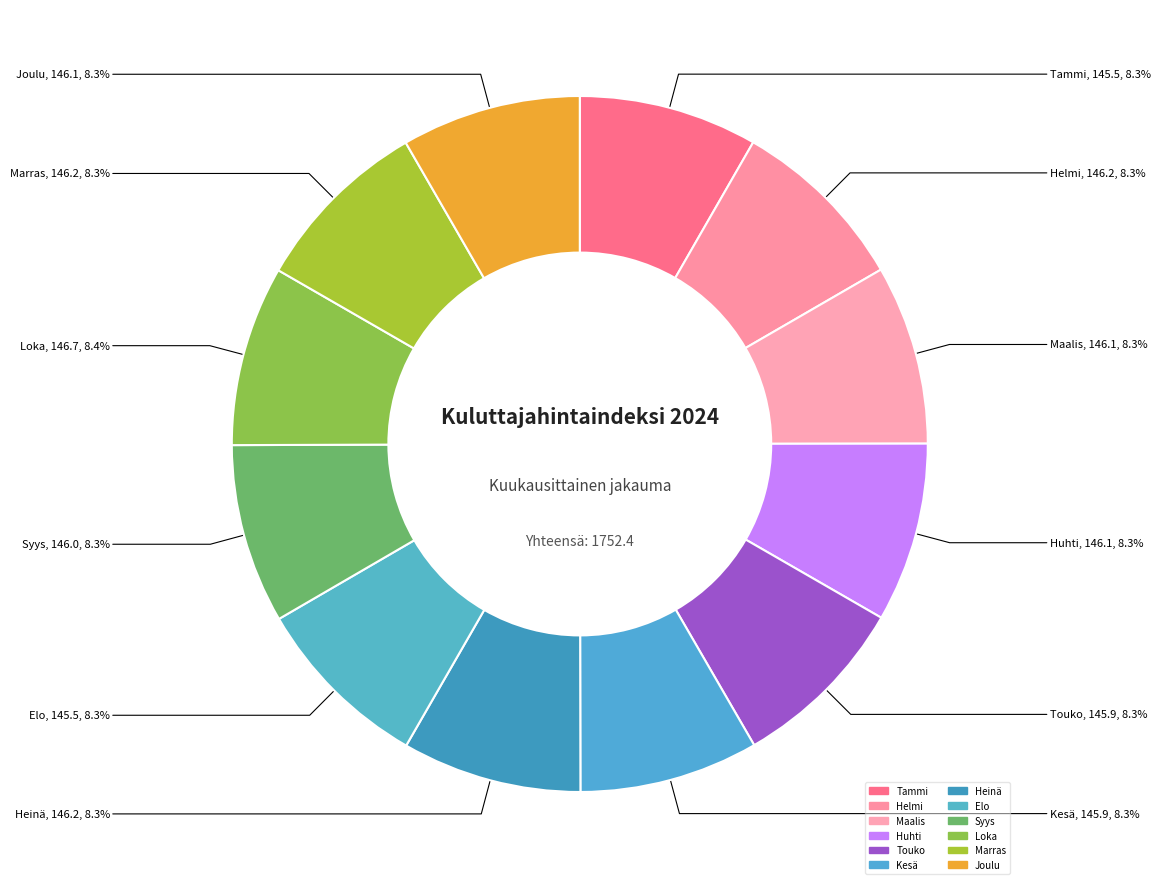

Count the number of slices in the pie.

12